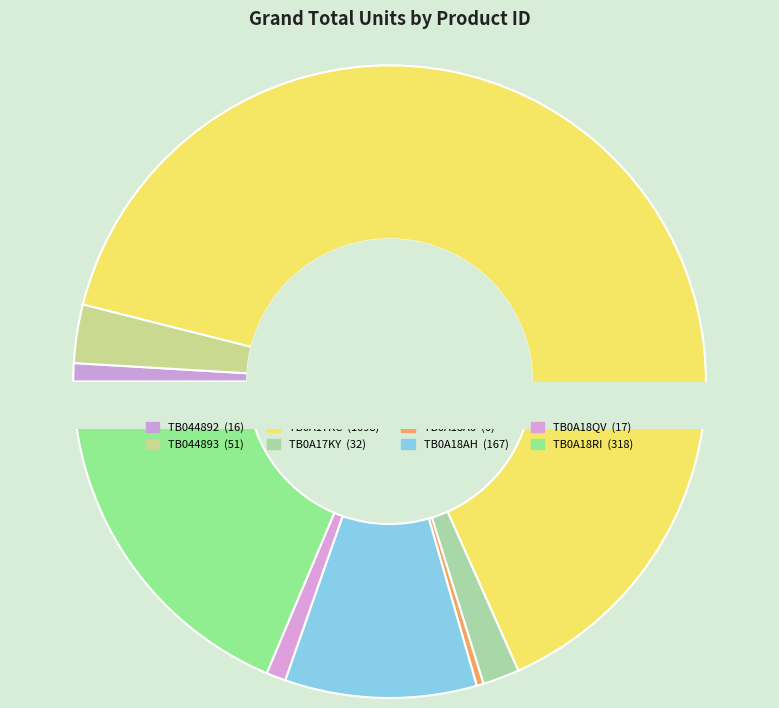

Is there any slice that represents more than half of the pie?

Yes